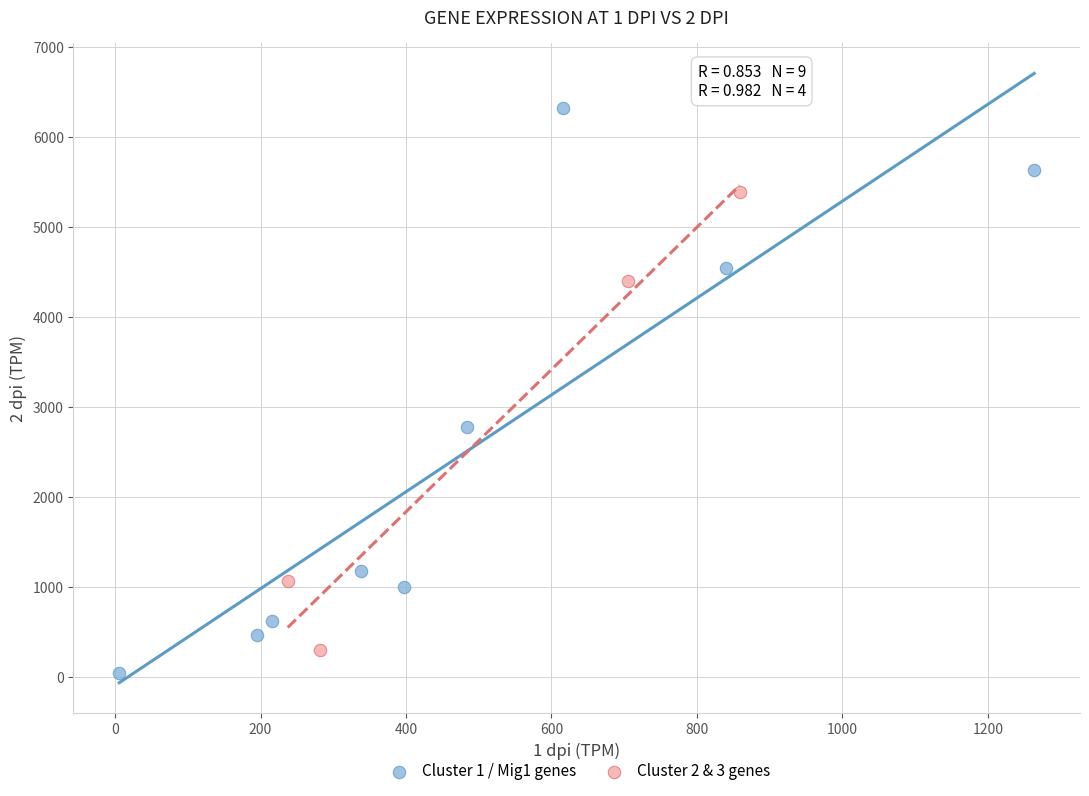

Which series contains the lowest Y value?

Cluster 1 / Mig1 genes